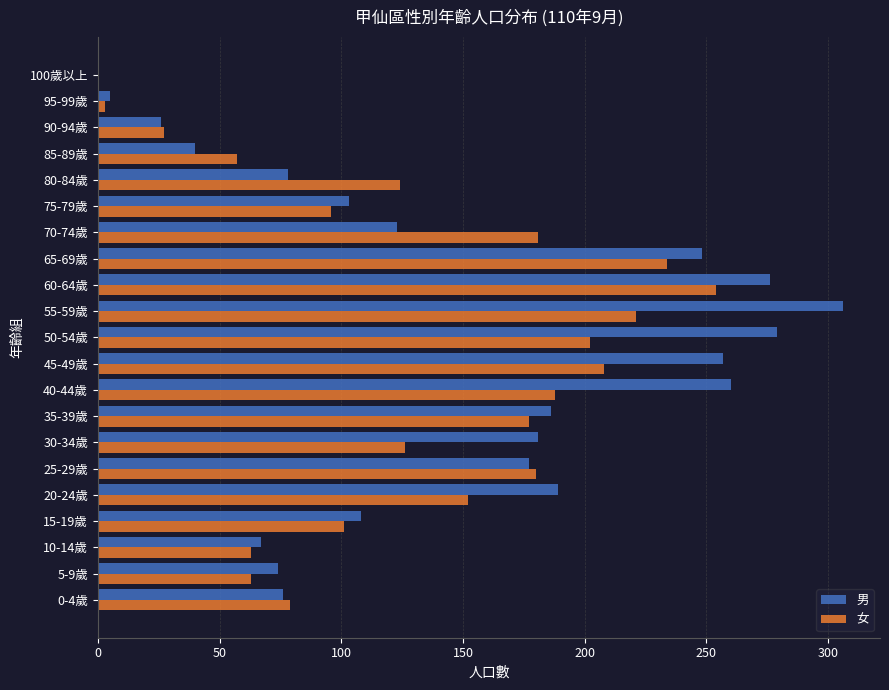

What is the sum of all 男 values?

3059